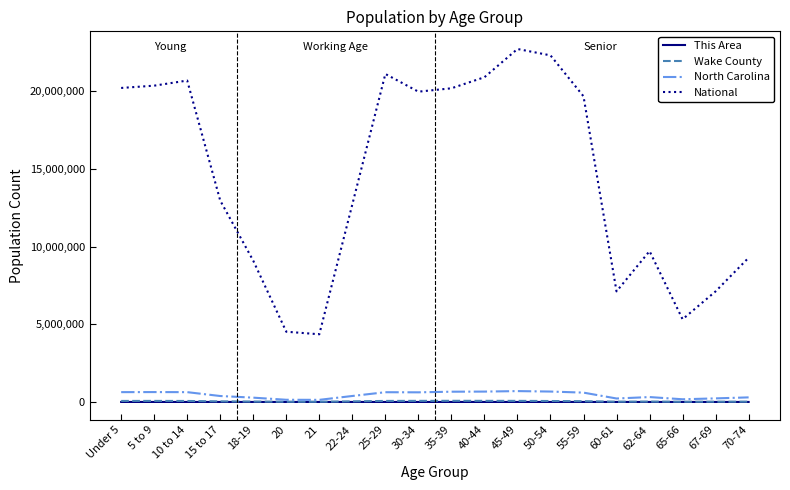

What is the maximum value for North Carolina?

698753